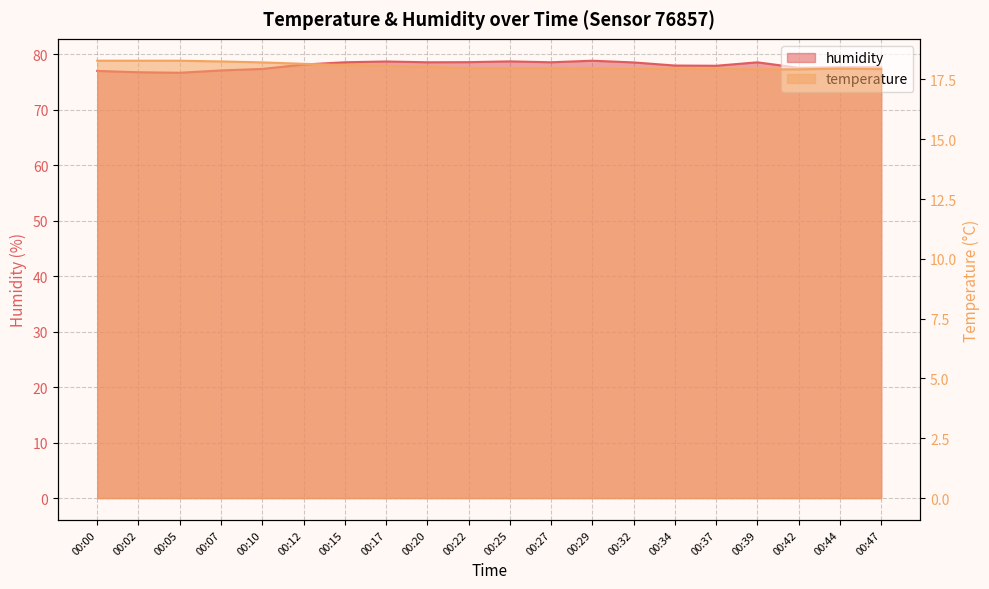

Is the value of humidity at 00:29 greater than the value of temperature at 00:34?

Yes